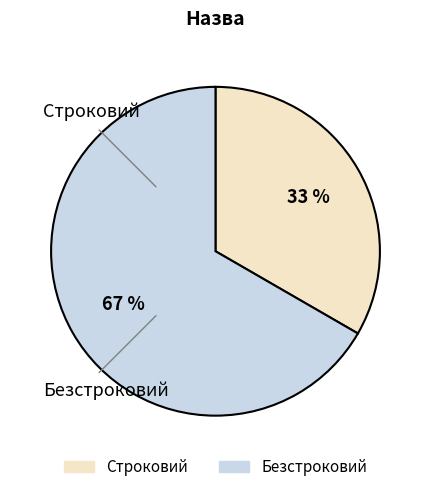

Do Строковий and Безстроковий together represent more than half of the pie?

Yes